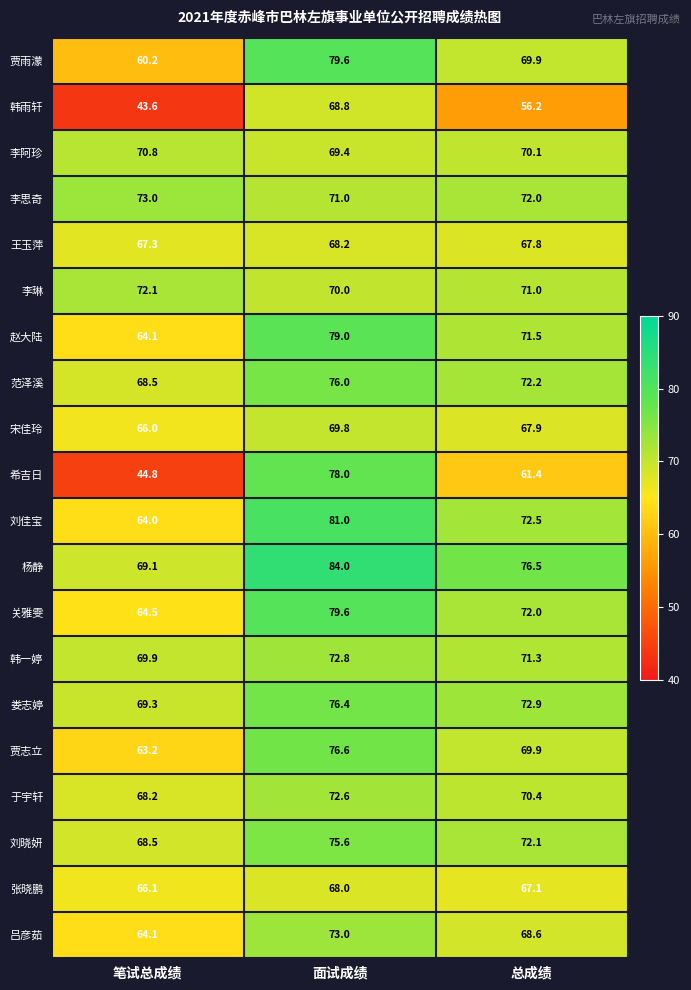

The value of 范泽溪 at 面试成绩 is 76.0. True or false?

True